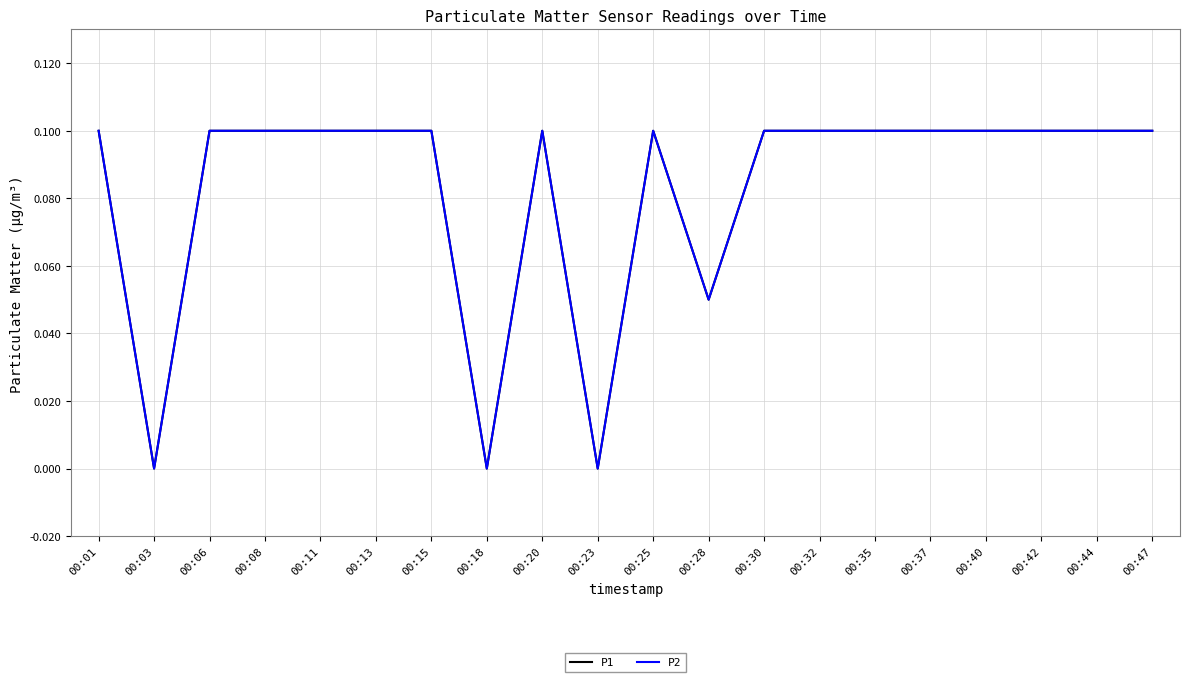

Which series has the largest range (max minus min)?

P1